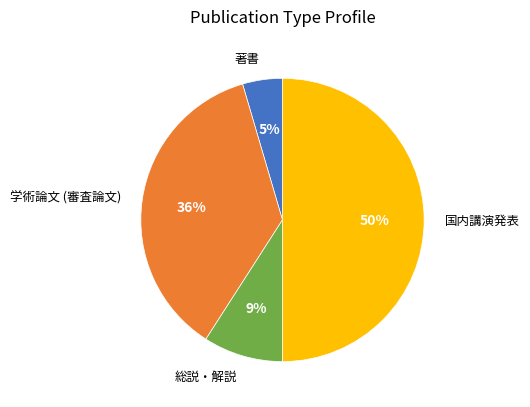

Between 学術論文 (審査論文) and 総説・解説, which is larger?

学術論文 (審査論文)